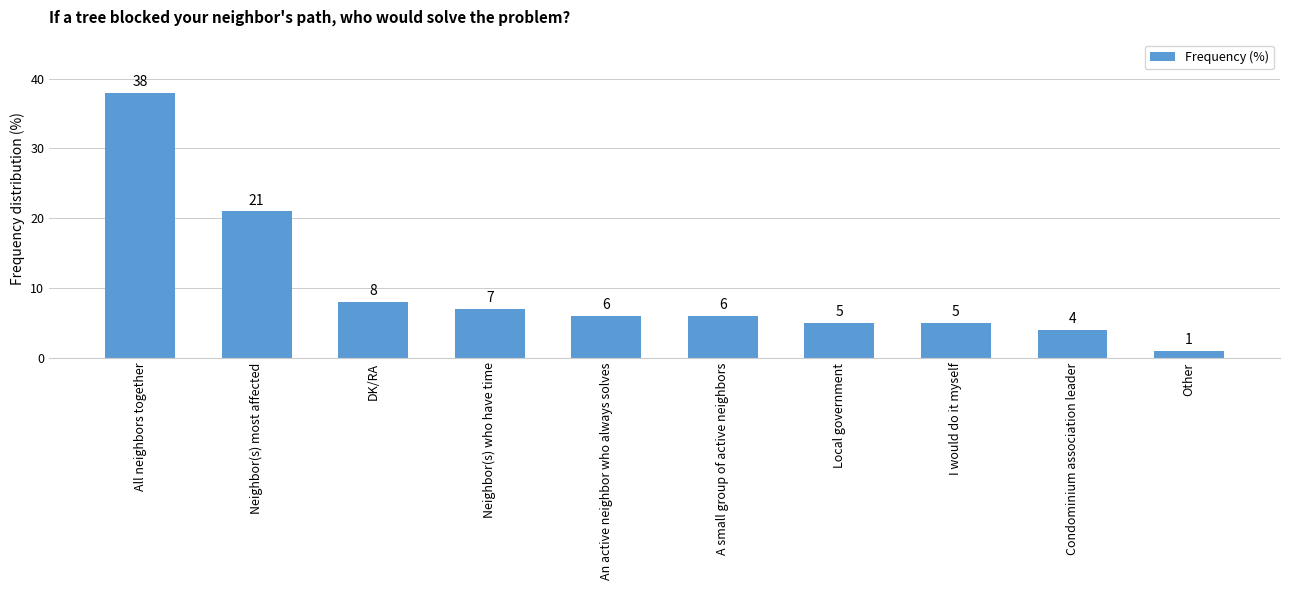

Does the chart contain stacked bars?

No